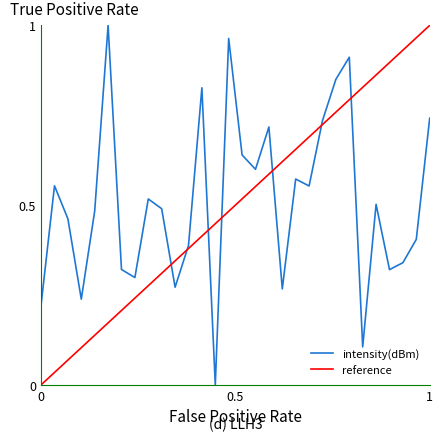

Where is the first local maximum?

2